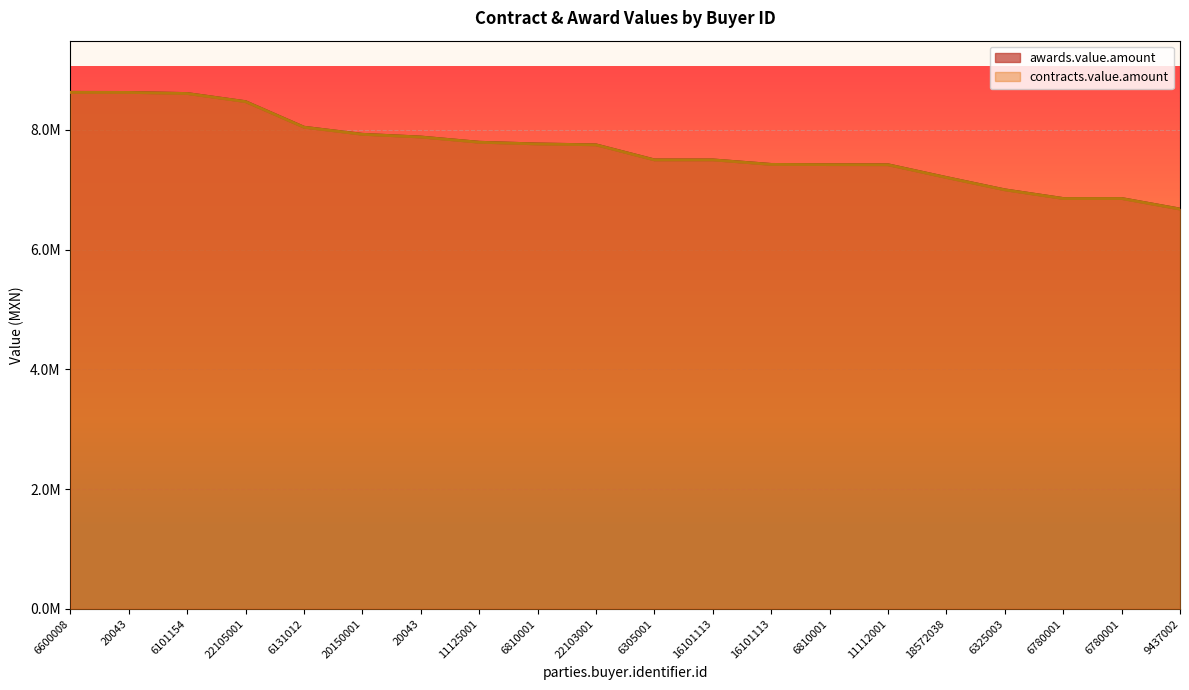

True or false: contracts.value.amount and awards.value.amount cross at least once.

False